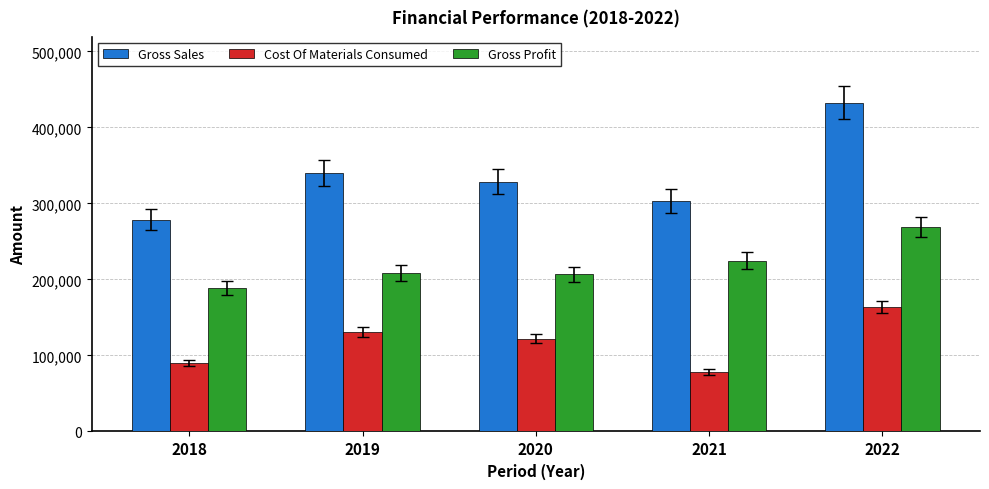

Rank the series by their average value, from highest to lowest.

Gross Sales, Gross Profit, Cost Of Materials Consumed